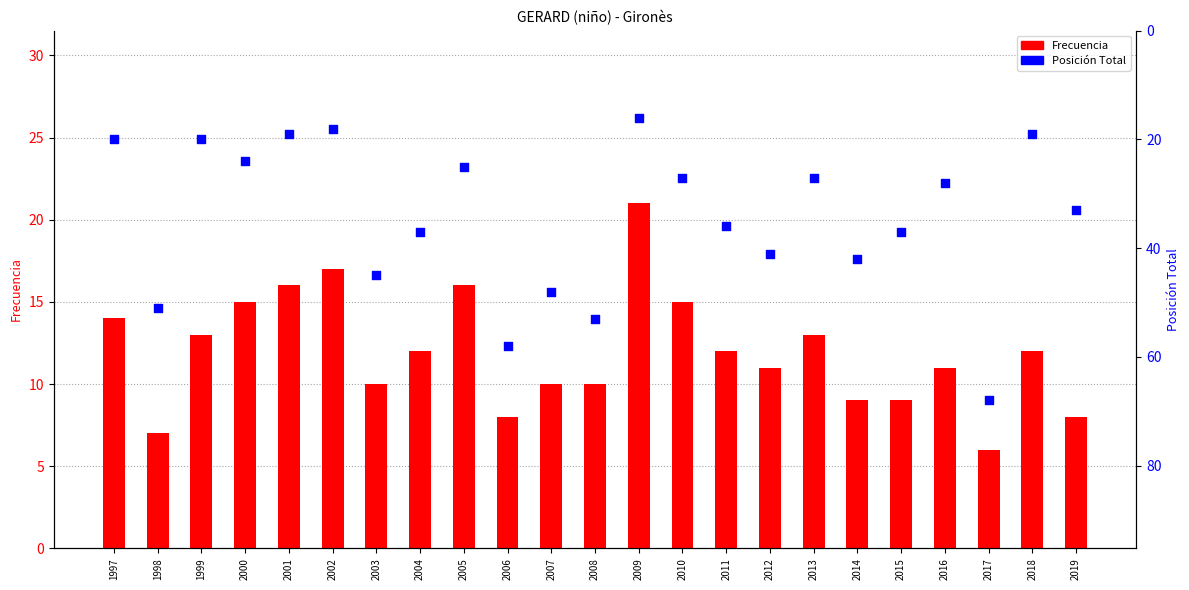

What are all the series names shown in the legend?

Frecuencia, Posición Total